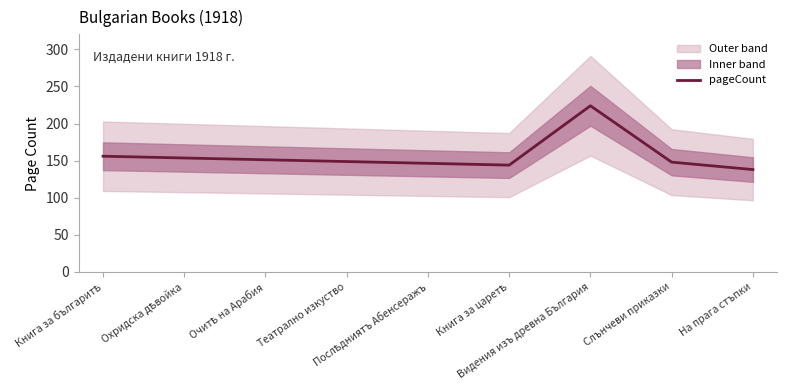

Reading left to right, list all the values displayed in this chart.

Книга за българитѣ=156.0	Охридска дѣвойка=153.6	Очитѣ на Арабия=151.2	Театрално изкуство=148.8	Послѣдниятъ Абенсеражъ=146.4	Книга за царетѣ=144.0	Видения изъ древна България=224.0	Слънчеви приказки=148.0	На прага стъпки=138.0